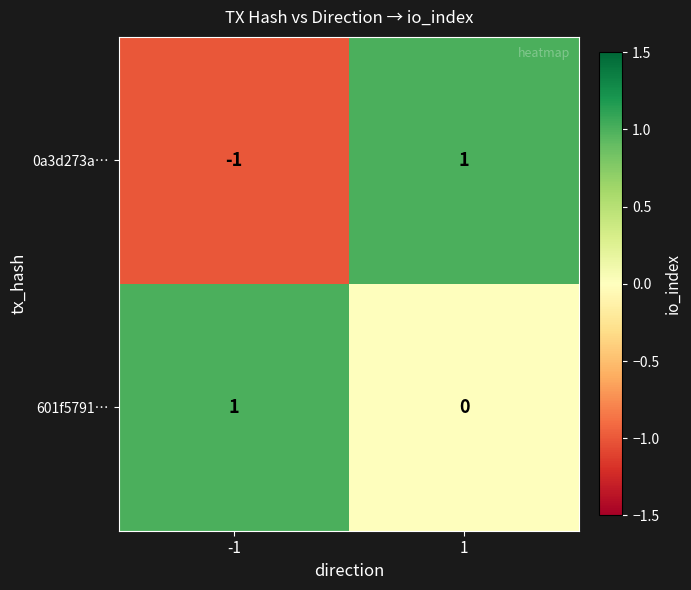

The 601f5791… series shows 0 at 1. True or false?

True